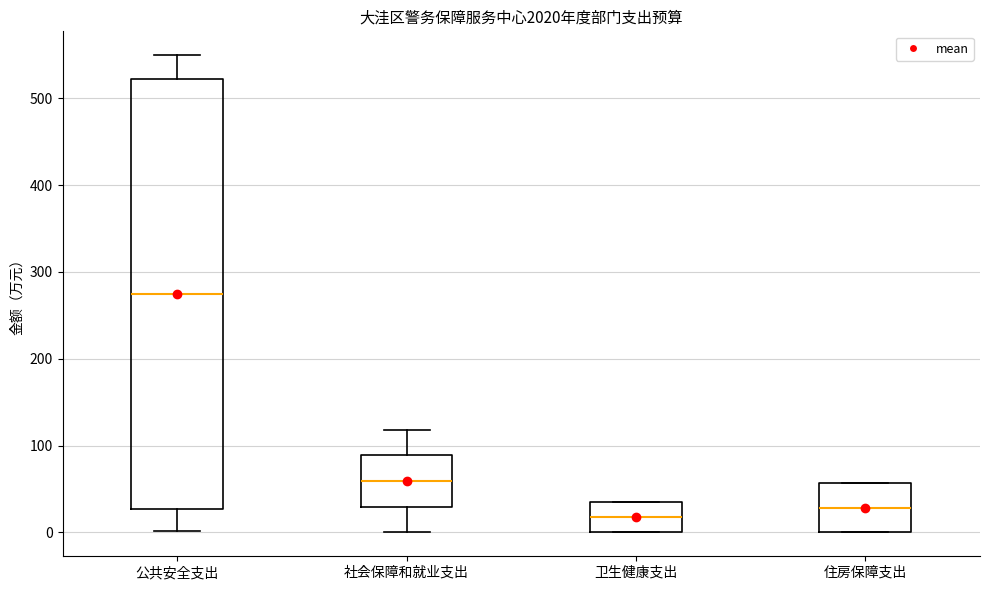

Reading left to right, transcribe this box plot: for each box, give where its median line is, the range the box spans, and where its two whiskers end, as read against the y-axis. The values are not printed on the chart, so give them approximately, as read against the axis.

公共安全支出: median 270, box 30 to 520, whiskers 0 to 550
社会保障和就业支出: median 60, box 30 to 90, whiskers 0 to 120
卫生健康支出: median 20, box 0 to 30, whiskers 0 to 30
住房保障支出: median 30, box 0 to 60, whiskers 0 to 60